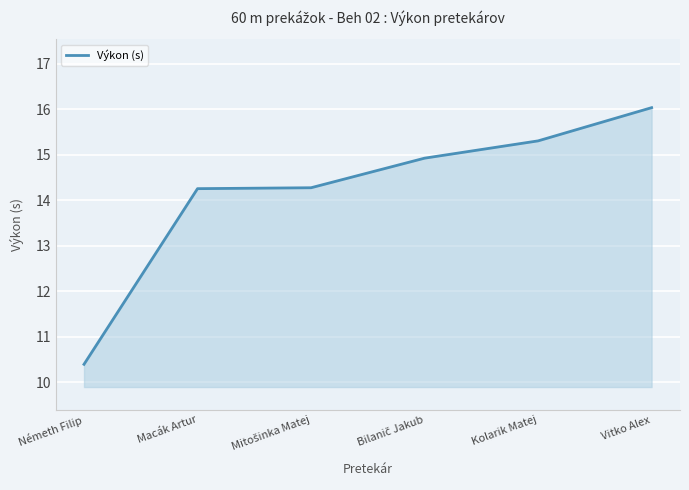

What is the change in value from Macák Artur to Vitko Alex?

+1.8